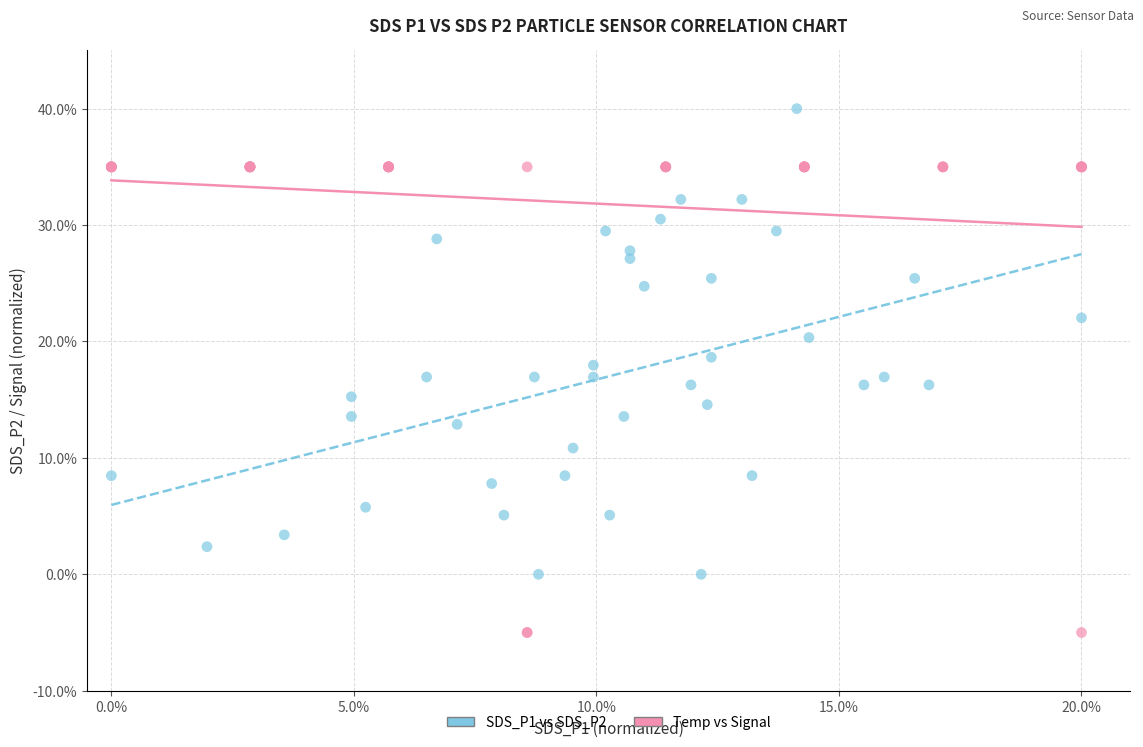

What are all the series names shown in the legend?

SDS_P1 vs SDS_P2, Temp vs Signal